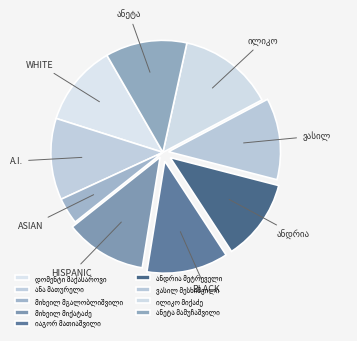

Is there a majority slice in this chart?

No